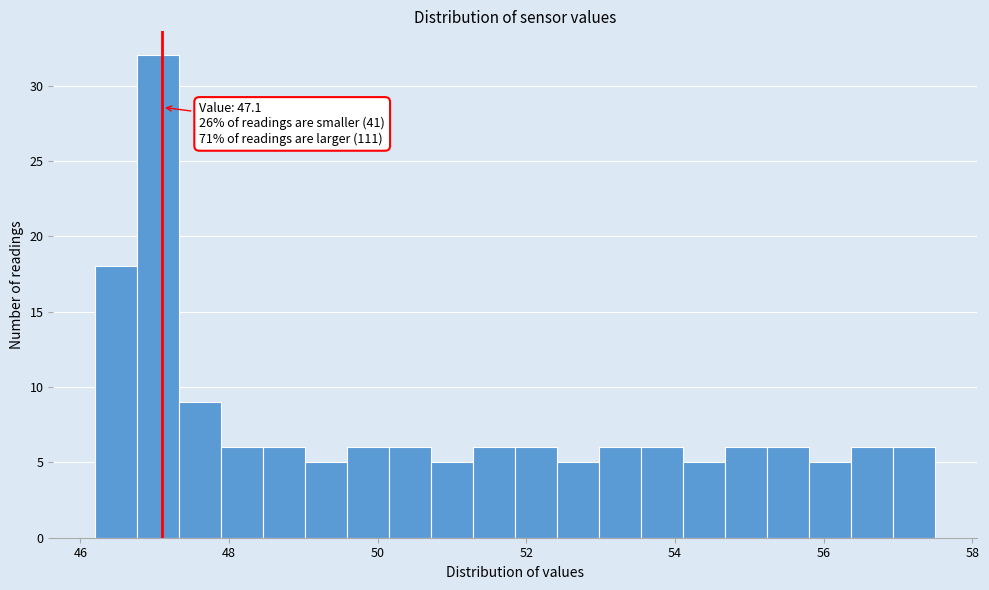

Around what value on the x-axis is the tallest bar? Give the approximate position of its centre, as read against the axis.

47.0